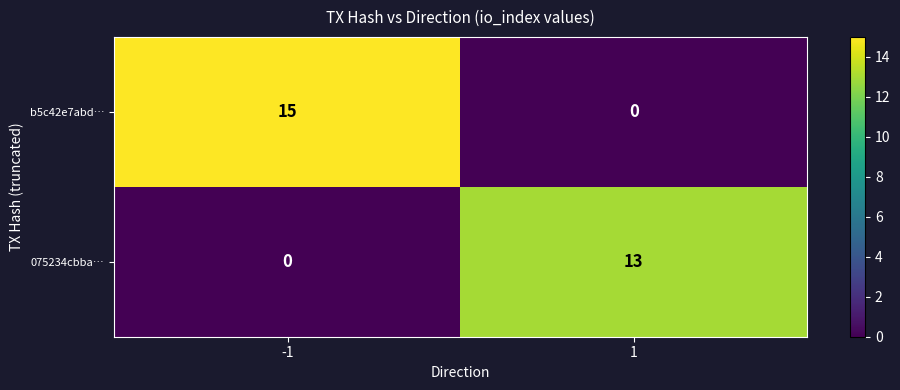

What is the sum of the 075234cbba… values at 1 and -1?

13